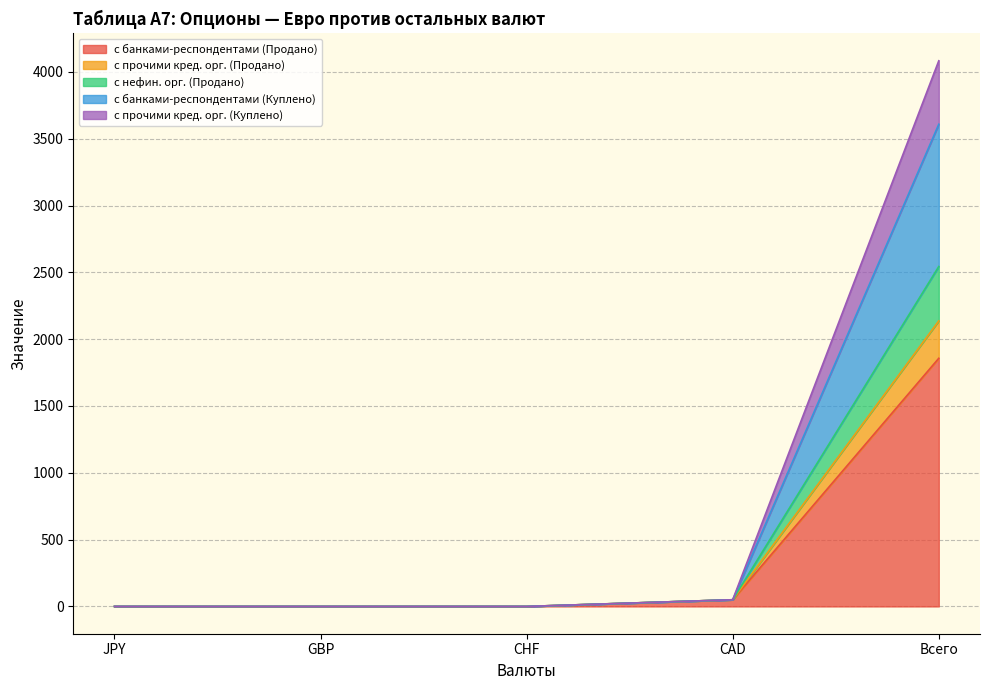

At CHF, list the series in order from largest to smallest.

с банками-респондентами (Продано), с прочими кред. орг. (Продано), с нефин. орг. (Продано), с банками-респондентами (Куплено), с прочими кред. орг. (Куплено)